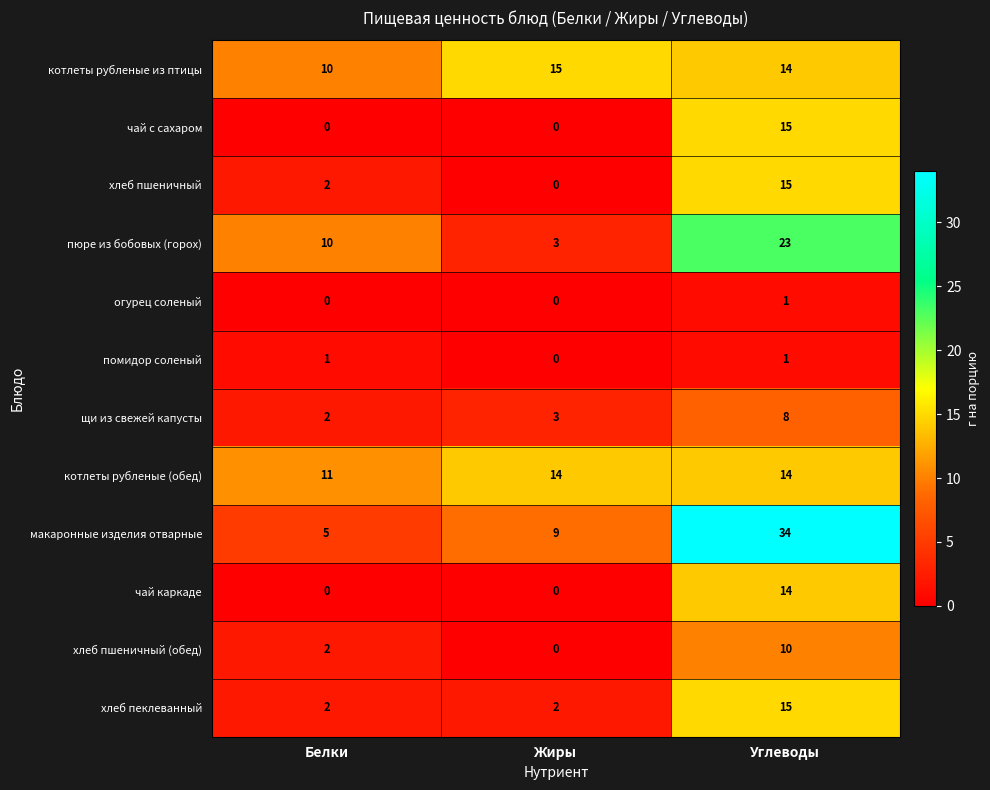

Which series changed the most between Жиры and Углеводы?

макаронные изделия отварные